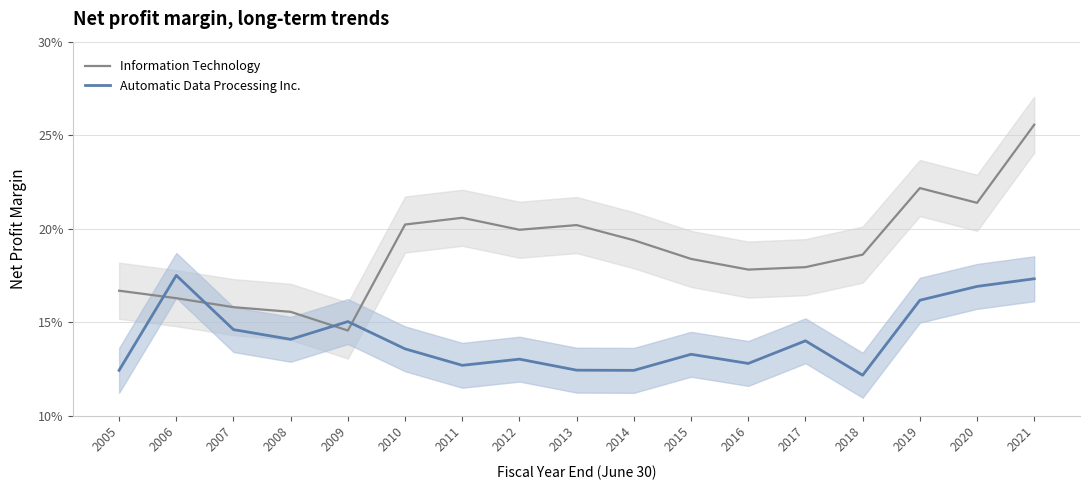

What are all the series names shown in the legend?

Information Technology, Automatic Data Processing Inc.